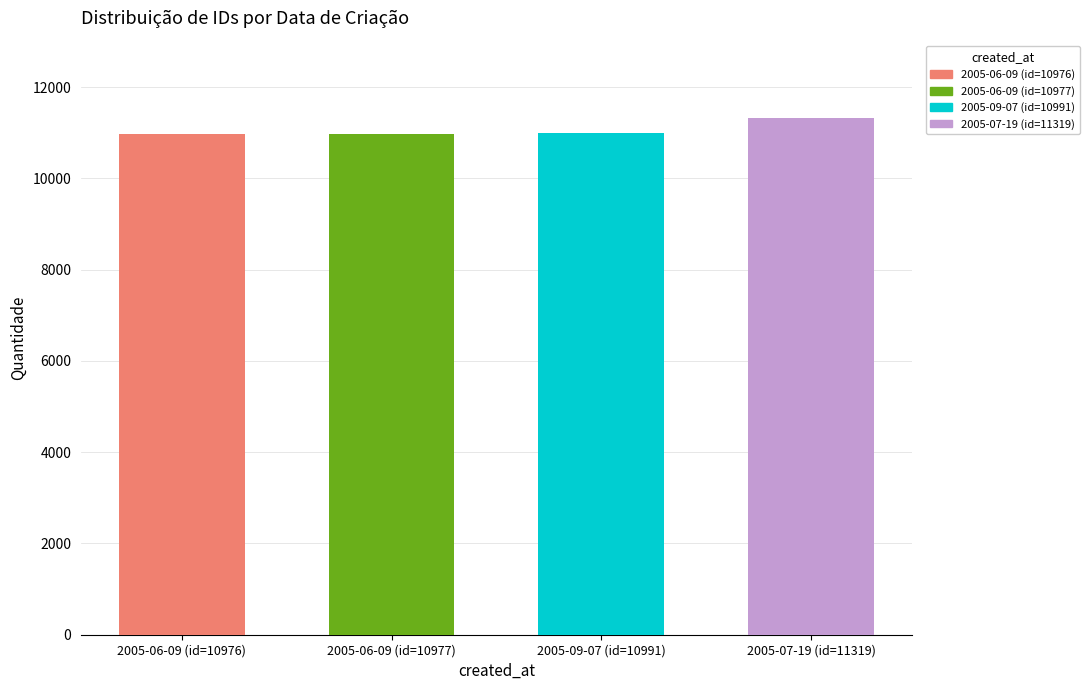

What is the label of the 2nd bar from the right?

2005-09-07 (id=10991)